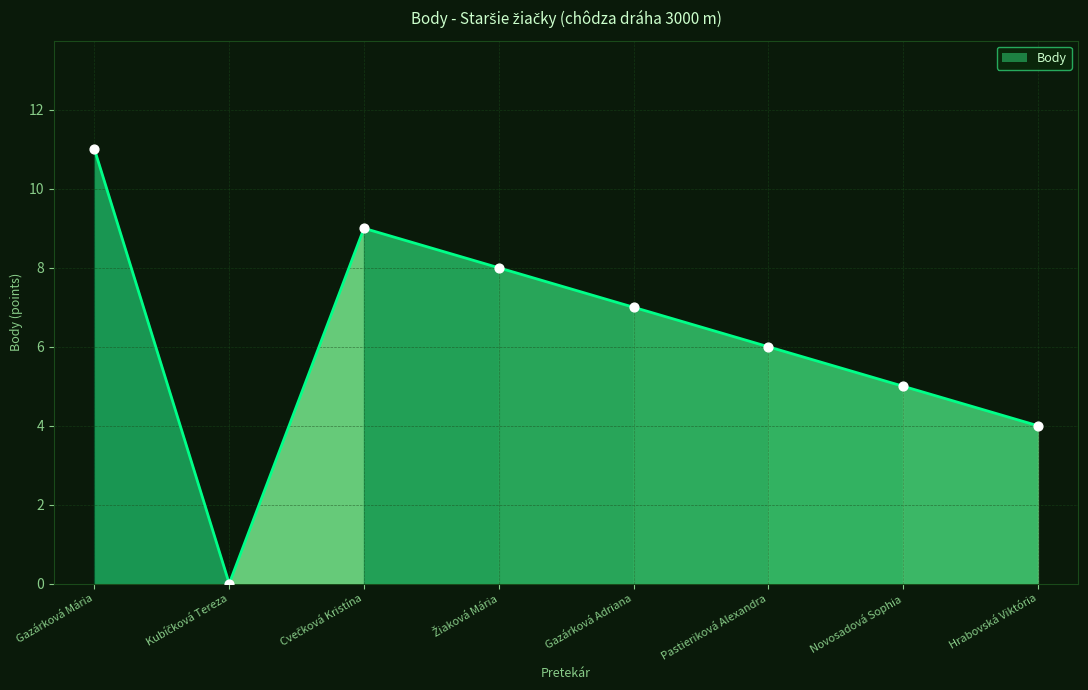

What is the ratio of the value at Pastieriková Alexandra to the value at Hrabovská Viktória?

1.5